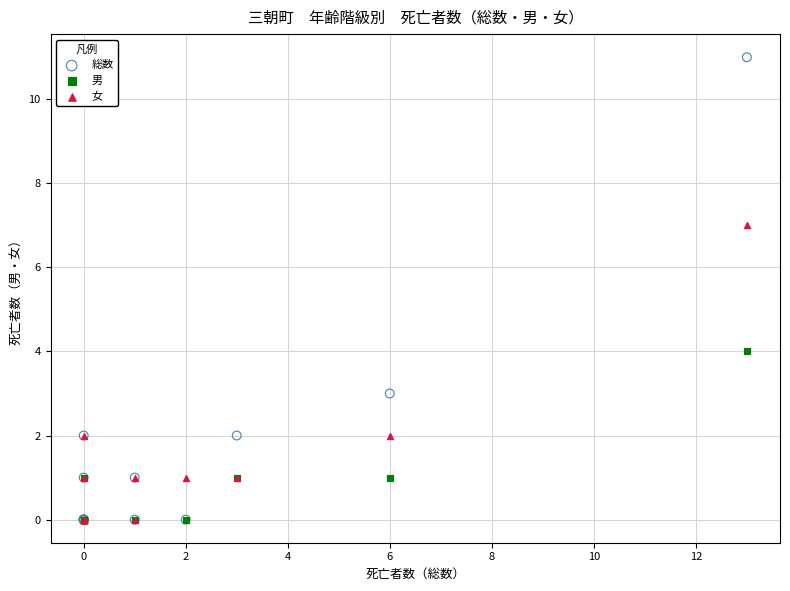

Across all series, what Y value is closest to 5?

4